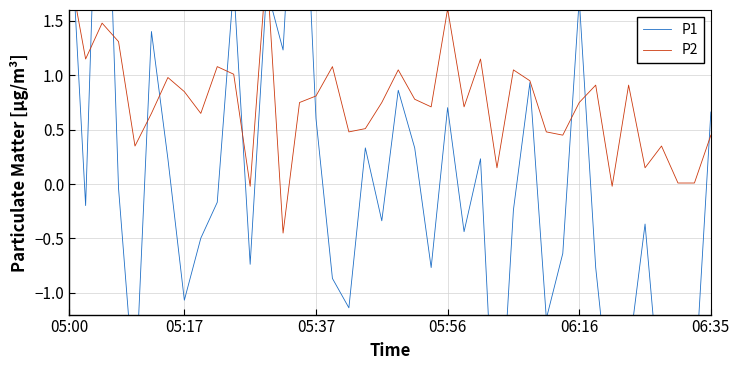

Which label corresponds to the largest value in the chart?

05:37